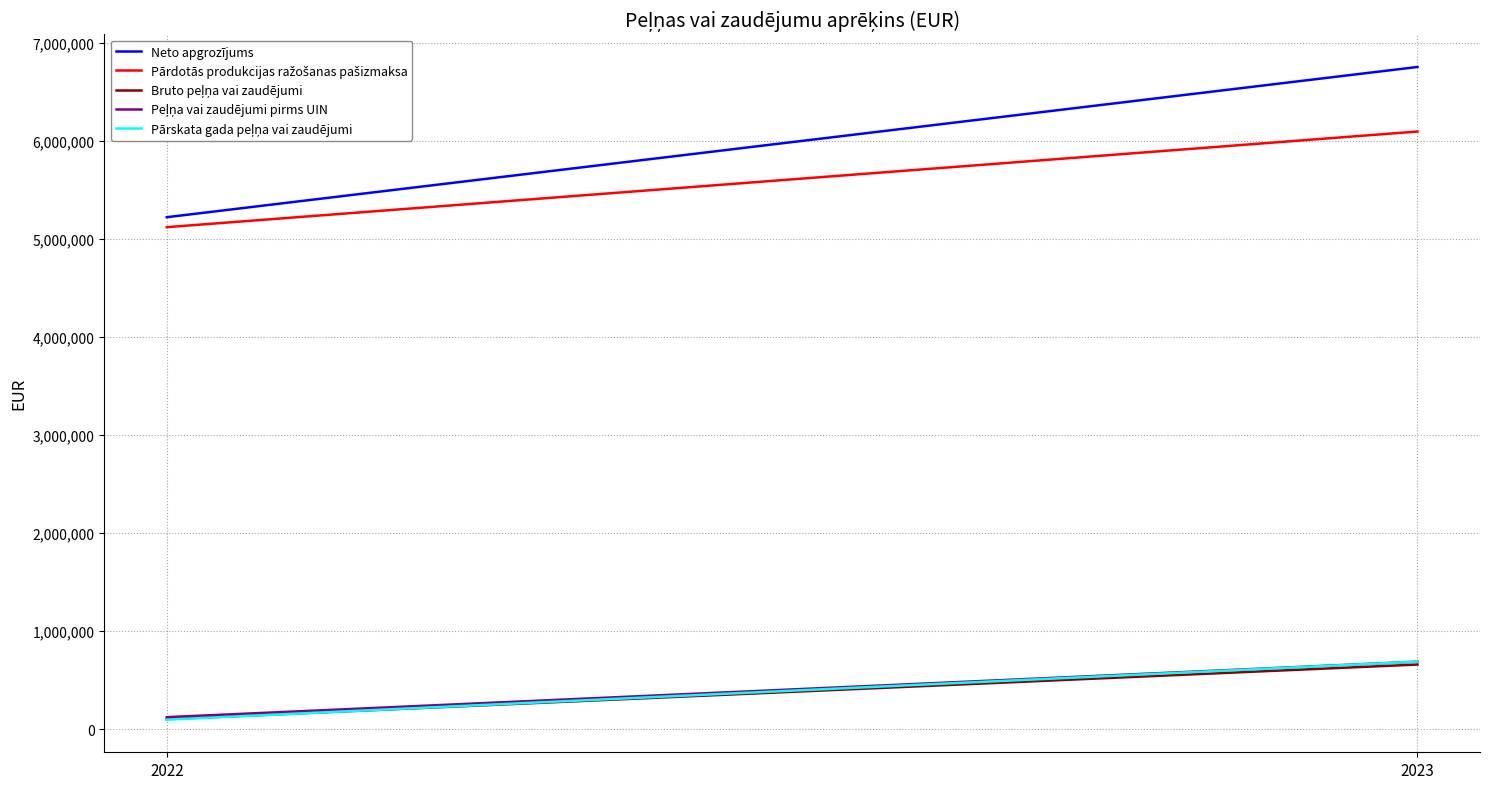

How many data points in Bruto peļņa vai zaudējumi are less than 658357?

1